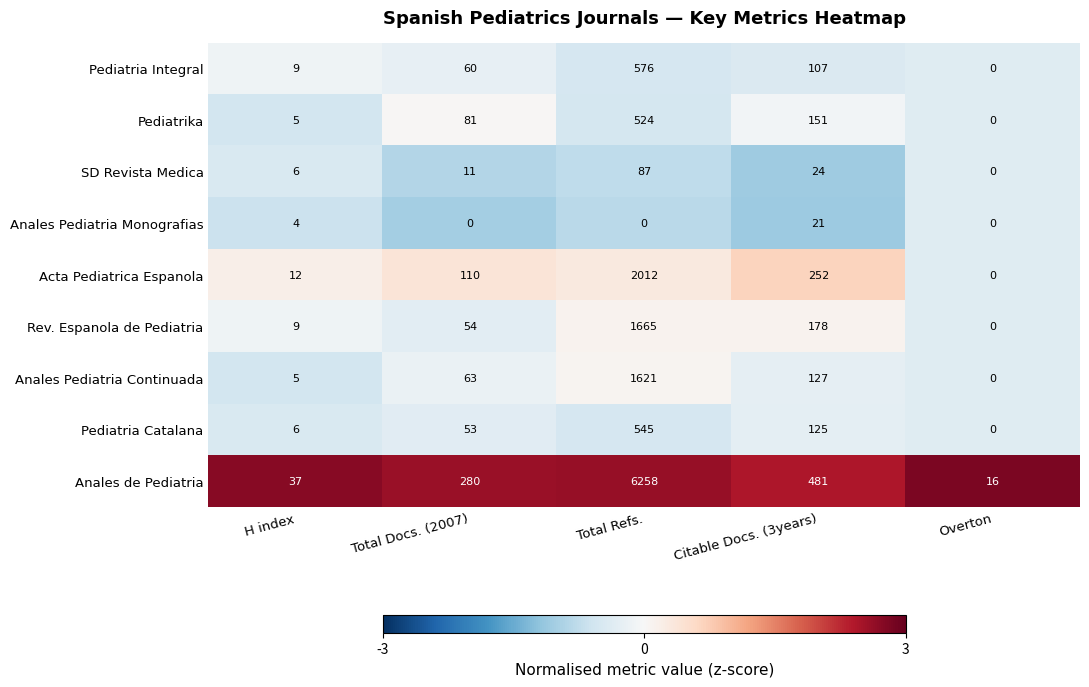

What is the maximum value shown in the chart?

6258